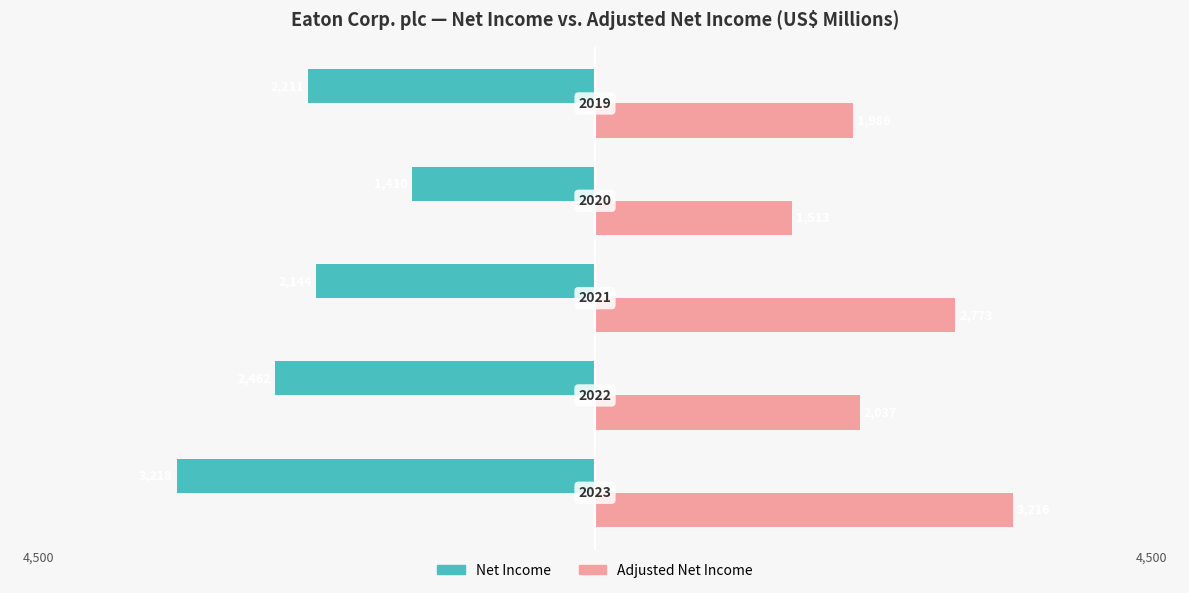

What are all the series names shown in the legend?

Net Income, Adjusted Net Income